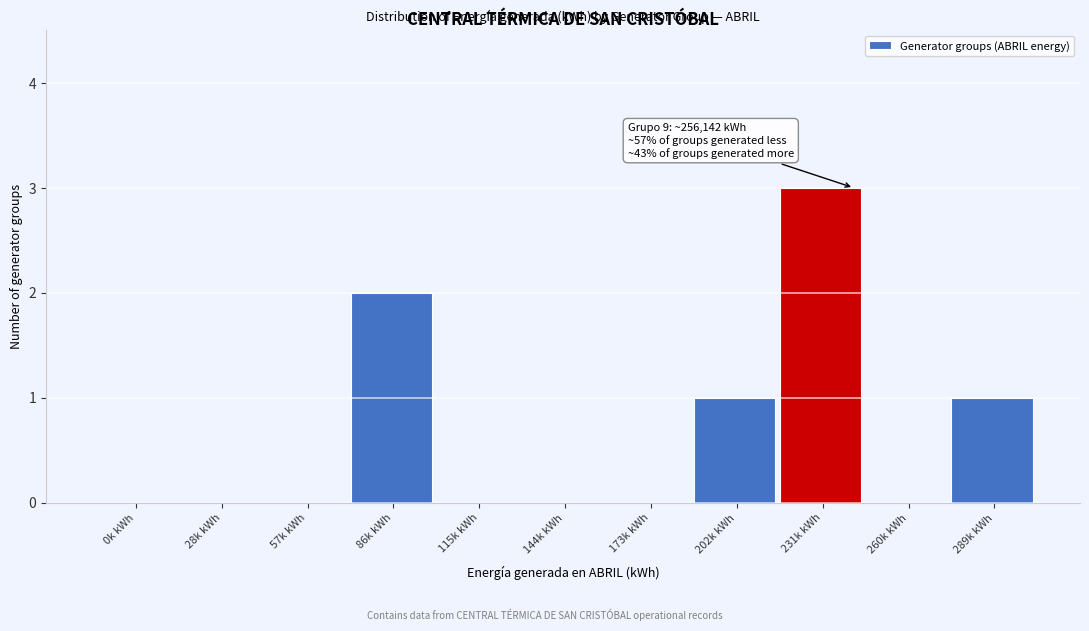

Reading left to right, list all the values displayed in this chart.

0k kWh=0	28k kWh=0	57k kWh=0	86k kWh=2	115k kWh=0	144k kWh=0	173k kWh=0	202k kWh=1	231k kWh=3	260k kWh=0	289k kWh=1